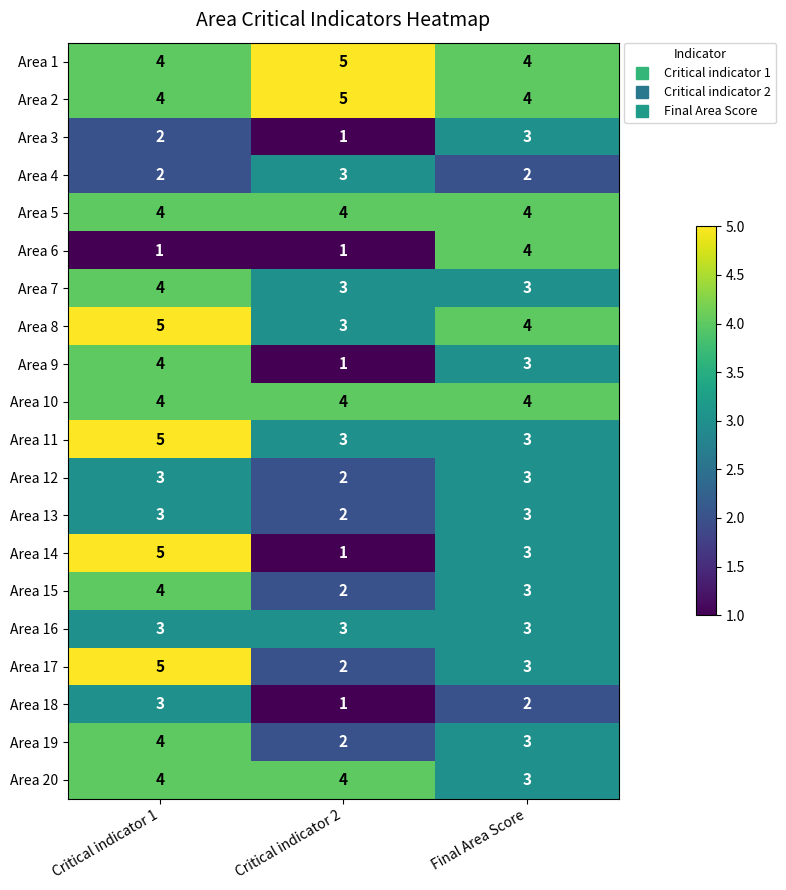

What is the total value across all series at Critical indicator 1?

73